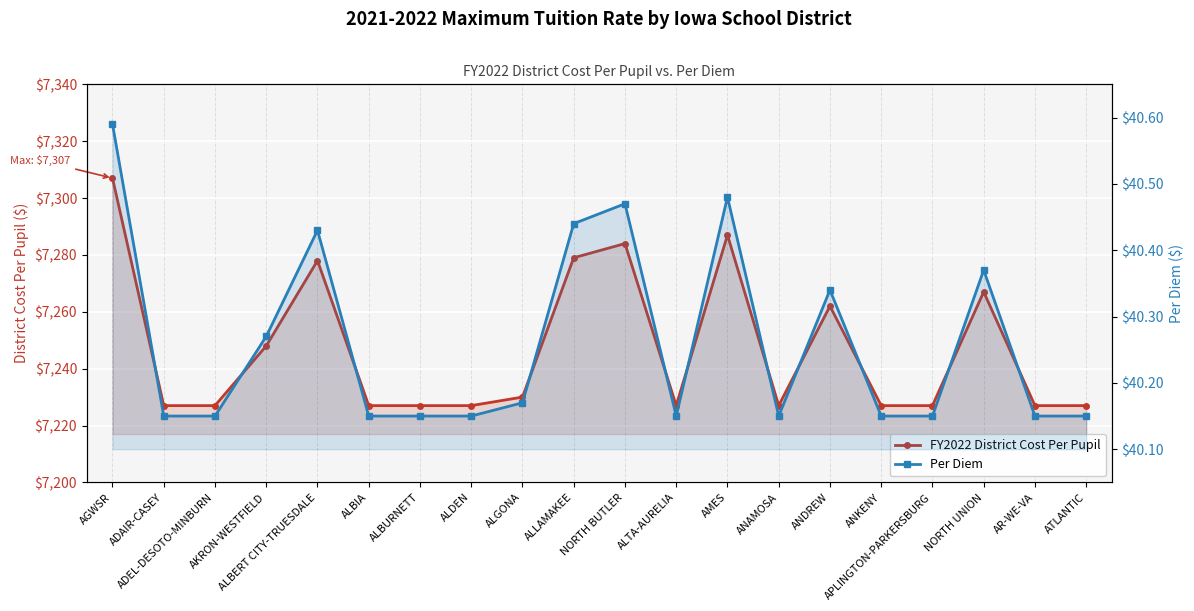

Reading right to left, what are all the values shown in this chart?

FY2022 District Cost Per Pupil: ATLANTIC=7227.0	AR-WE-VA=7227.0	NORTH UNION=7267.0	APLINGTON-PARKERSBURG=7227.0	ANKENY=7227.0	ANDREW=7262.0	ANAMOSA=7227.0	AMES=7287.0	ALTA-AURELIA=7227.0	NORTH BUTLER=7284.0	ALLAMAKEE=7279.0	ALGONA=7230.0	ALDEN=7227.0	ALBURNETT=7227.0	ALBIA=7227.0	ALBERT CITY-TRUESDALE=7278.0	AKRON-WESTFIELD=7248.0	ADEL-DESOTO-MINBURN=7227.0	ADAIR-CASEY=7227.0	AGWSR=7307.0
Per Diem: ATLANTIC=40.1	AR-WE-VA=40.1	NORTH UNION=40.4	APLINGTON-PARKERSBURG=40.1	ANKENY=40.1	ANDREW=40.3	ANAMOSA=40.1	AMES=40.5	ALTA-AURELIA=40.1	NORTH BUTLER=40.5	ALLAMAKEE=40.4	ALGONA=40.2	ALDEN=40.1	ALBURNETT=40.1	ALBIA=40.1	ALBERT CITY-TRUESDALE=40.4	AKRON-WESTFIELD=40.3	ADEL-DESOTO-MINBURN=40.1	ADAIR-CASEY=40.1	AGWSR=40.6